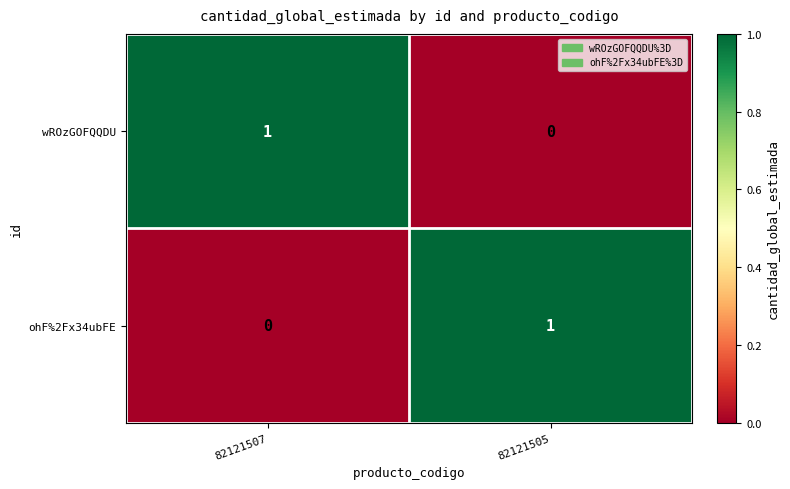

The value of wROzGOFQQDU at 82121507 is 2. True or false?

False